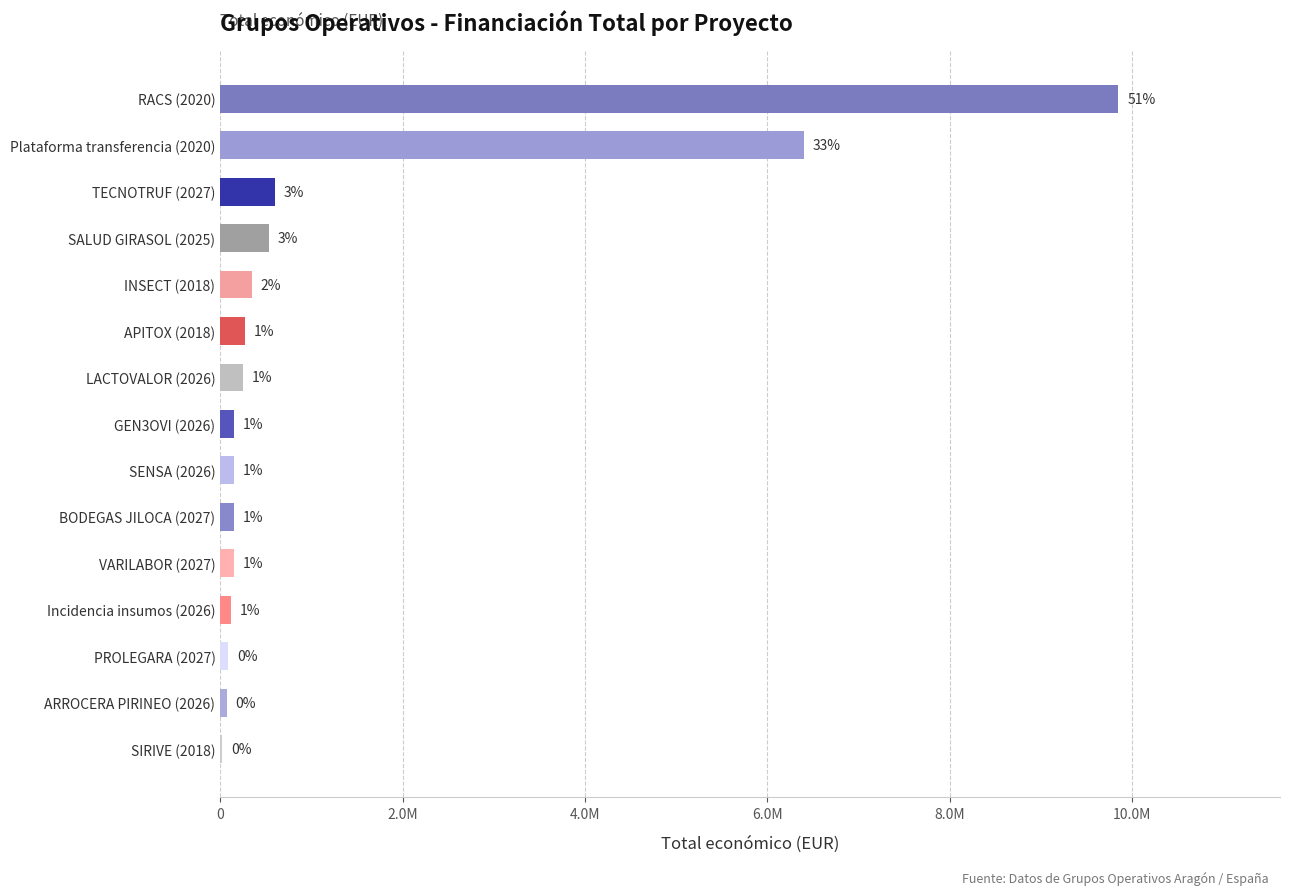

Are the bars horizontal?

Yes